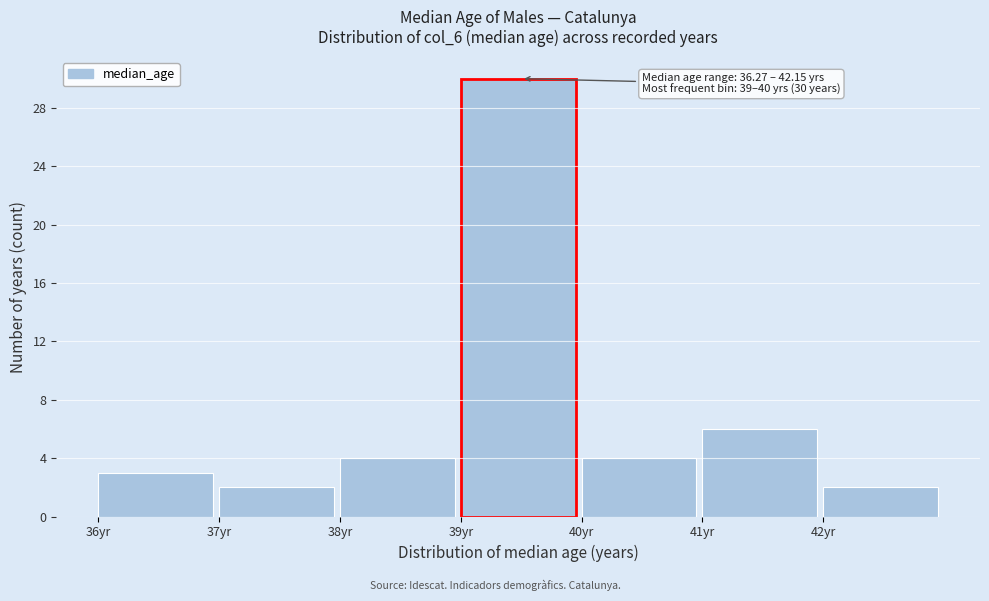

Which range on the x-axis has the tallest bar?

39 to 40